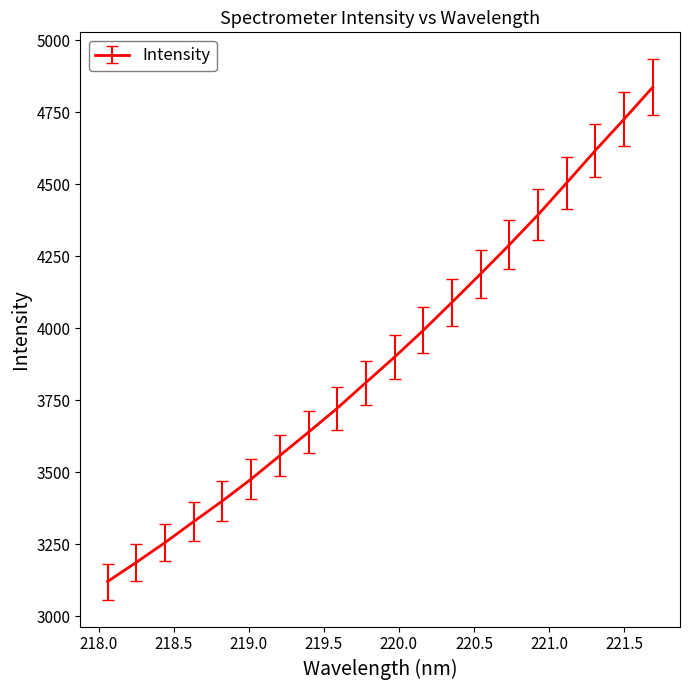

What is the maximum value shown in the chart?

4837.5